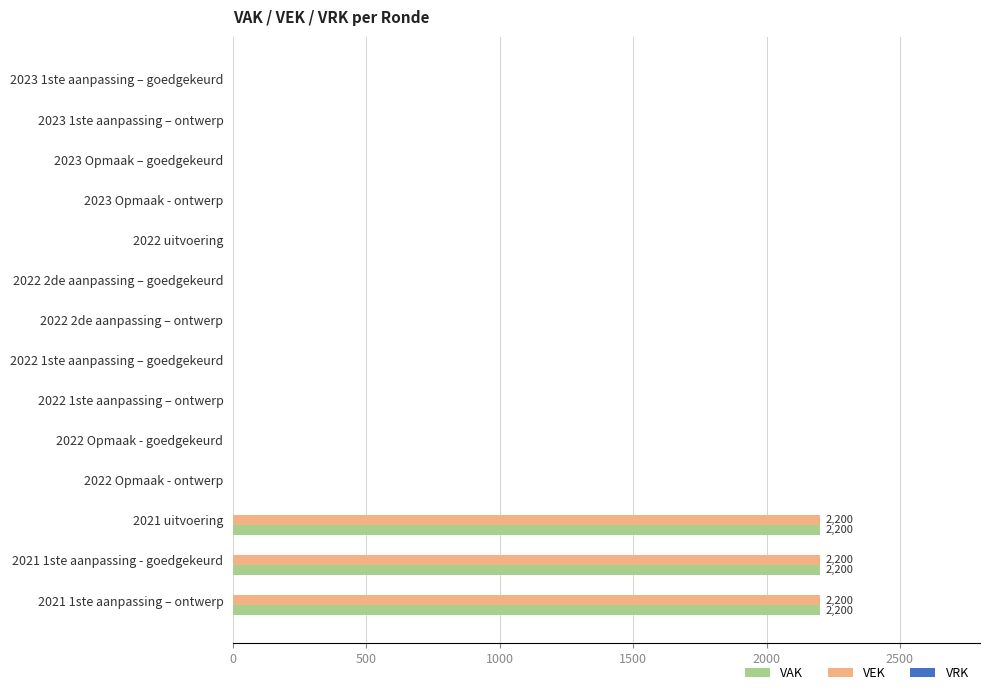

What is the greatest value displayed?

2200